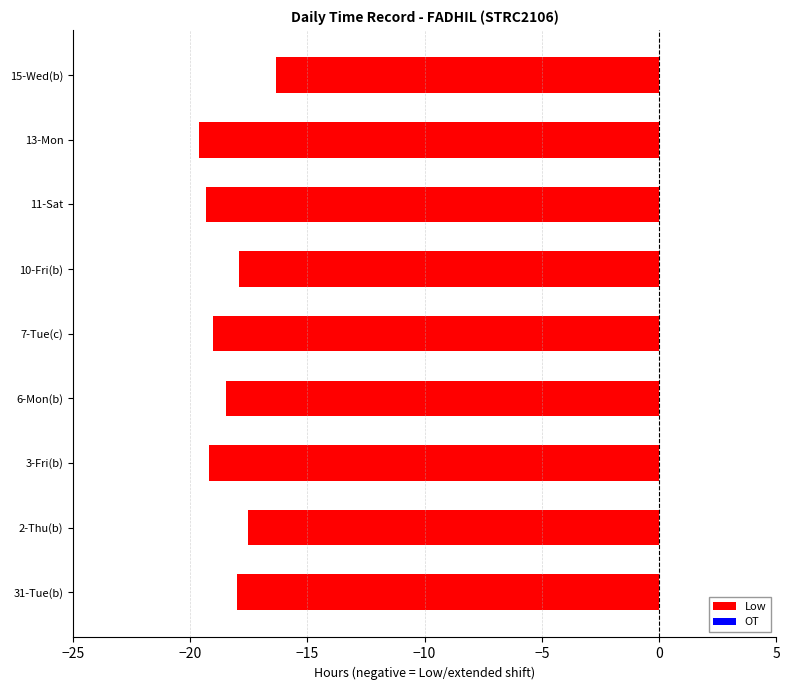

Which has a higher value, 6-Mon(b) or 11-Sat?

6-Mon(b)